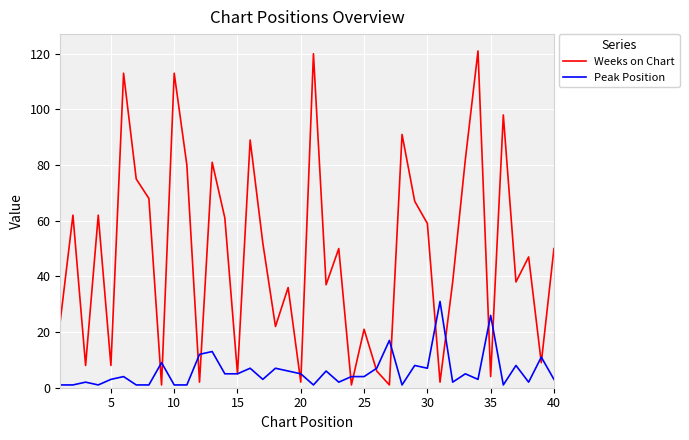

Which series has the widest spread of values?

Weeks on Chart